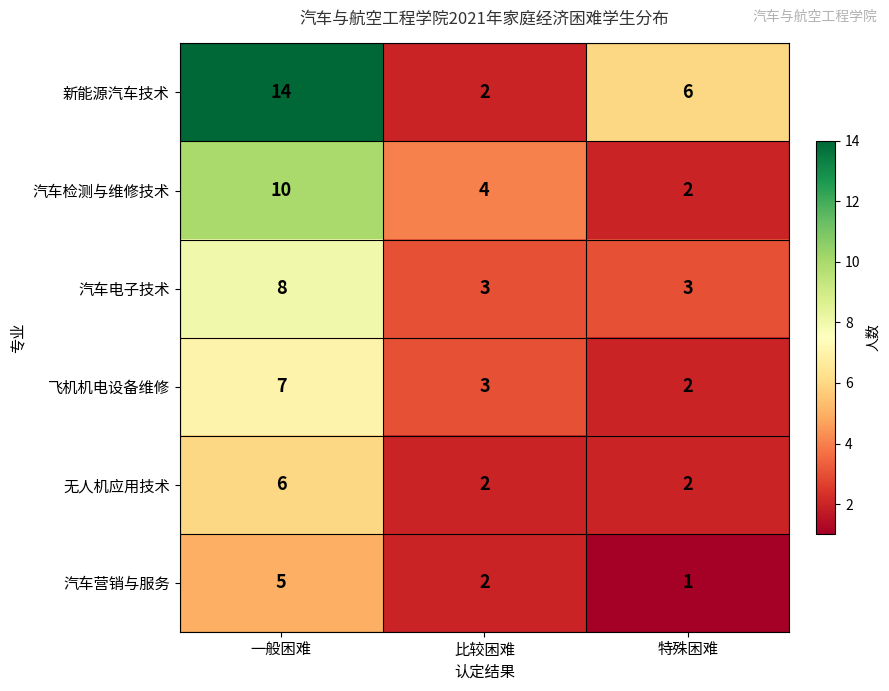

Rank the series by their maximum value, from lowest to highest.

汽车营销与服务, 无人机应用技术, 飞机机电设备维修, 汽车电子技术, 汽车检测与维修技术, 新能源汽车技术